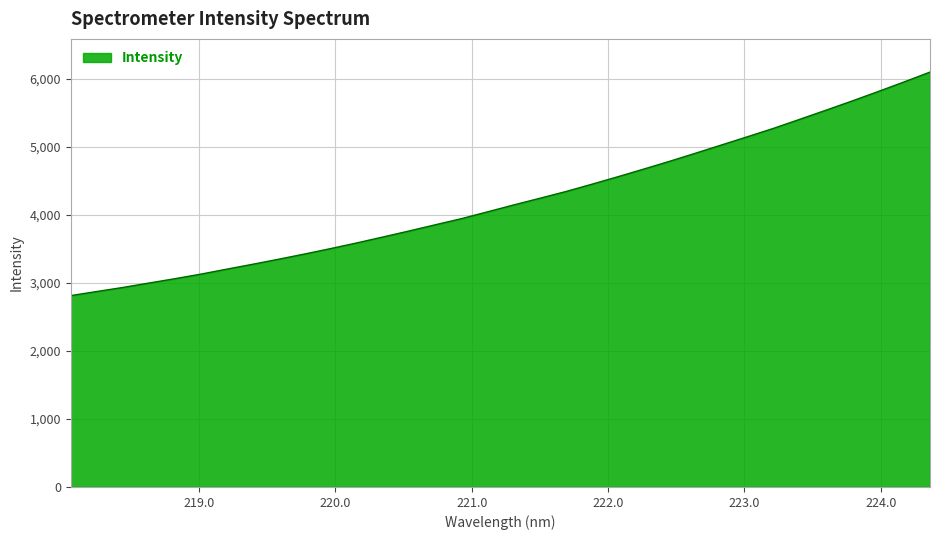

What is the difference between the maximum and minimum values?

3286.7